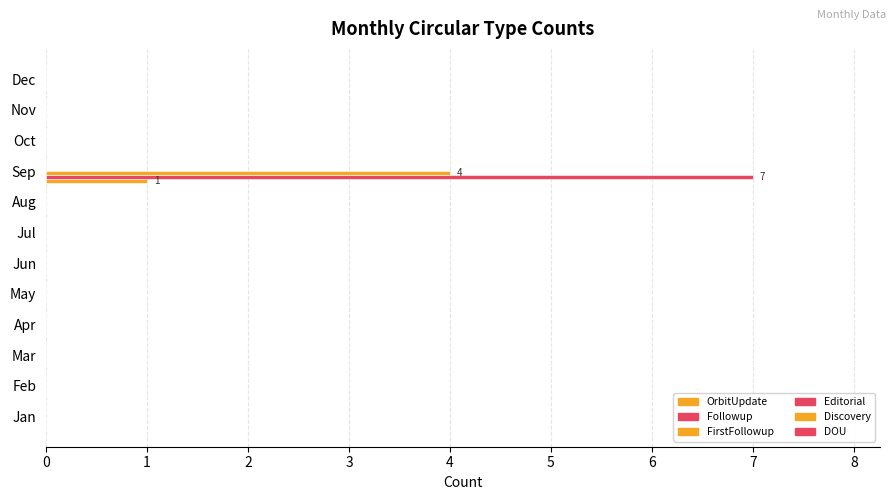

What is the difference between the maximum and minimum values in the Followup series?

7.0